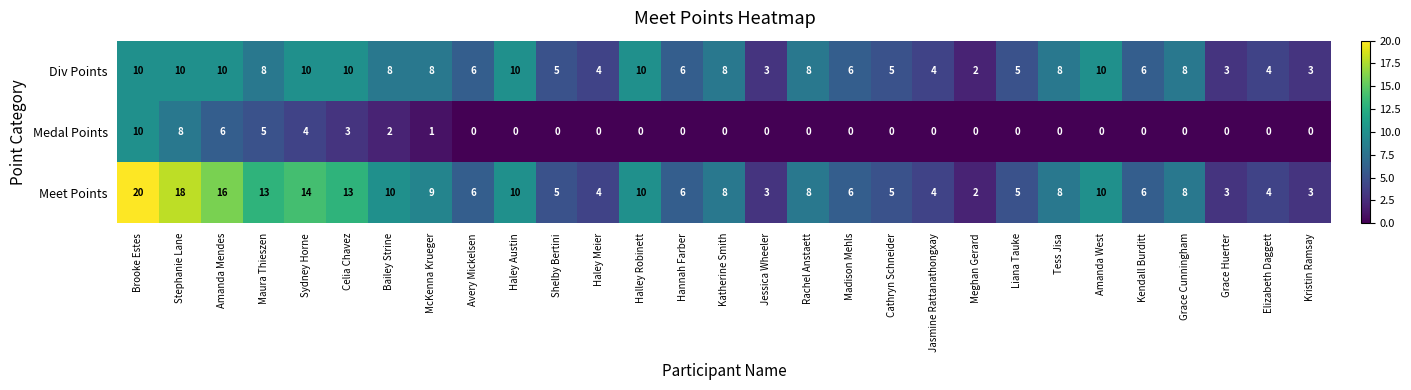

Rank the series by their average value, from highest to lowest.

Meet Points, Div Points, Medal Points